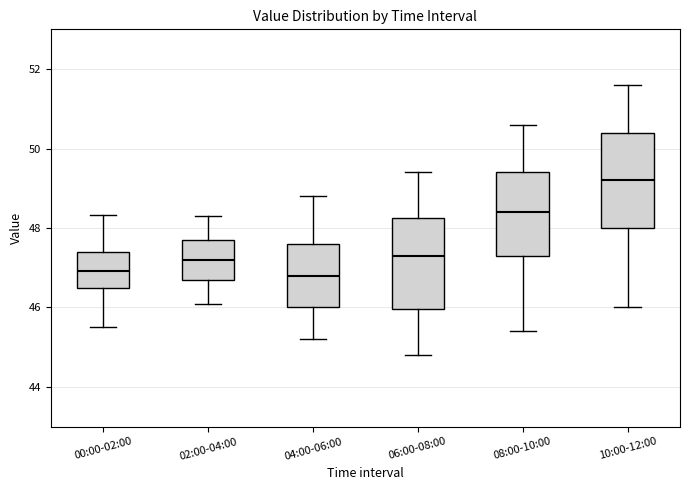

Reading left to right, transcribe this box plot: for each box, give where its median line is, the range the box spans, and where its two whiskers end, as read against the y-axis. The values are not printed on the chart, so give them approximately, as read against the axis.

00:00-02:00: median 47.0, box 46.4 to 47.4, whiskers 45.6 to 48.4
02:00-04:00: median 47.2, box 46.8 to 47.8, whiskers 46.2 to 48.4
04:00-06:00: median 46.8, box 46.0 to 47.6, whiskers 45.2 to 48.8
06:00-08:00: median 47.4, box 46.0 to 48.2, whiskers 44.8 to 49.4
08:00-10:00: median 48.4, box 47.4 to 49.4, whiskers 45.4 to 50.6
10:00-12:00: median 49.2, box 48.0 to 50.4, whiskers 46.0 to 51.6